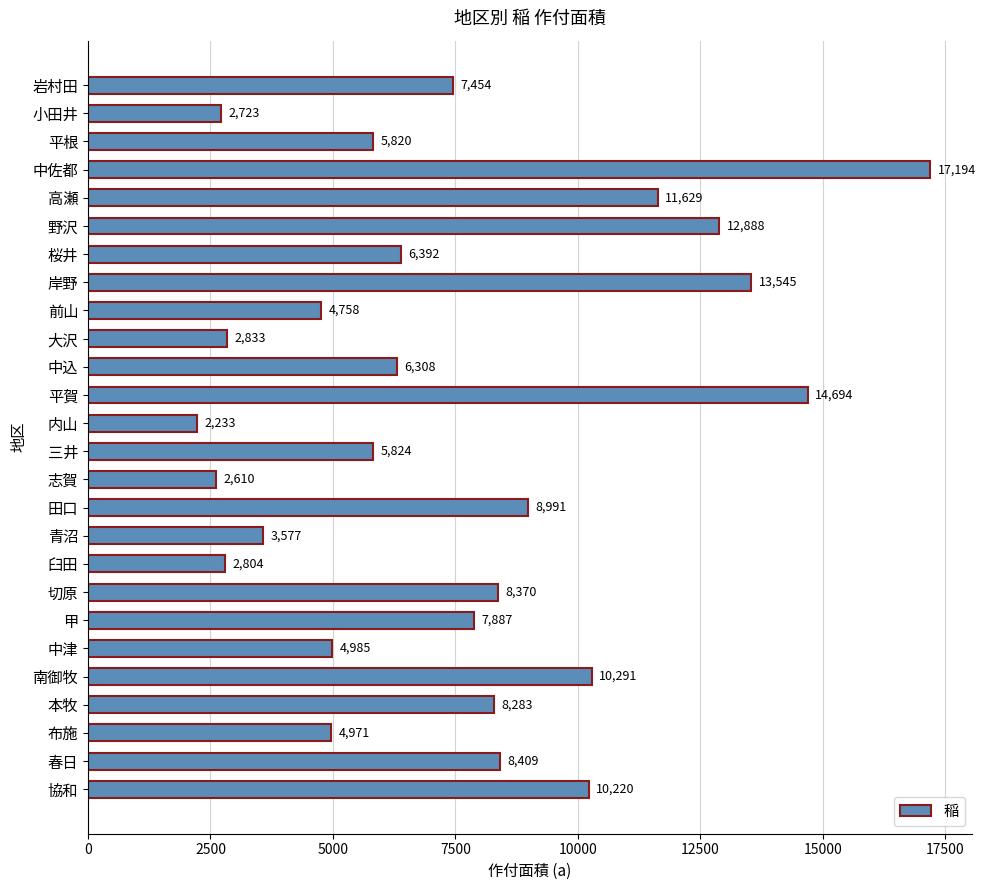

What is the change in value from 三井 to 協和?

+4396